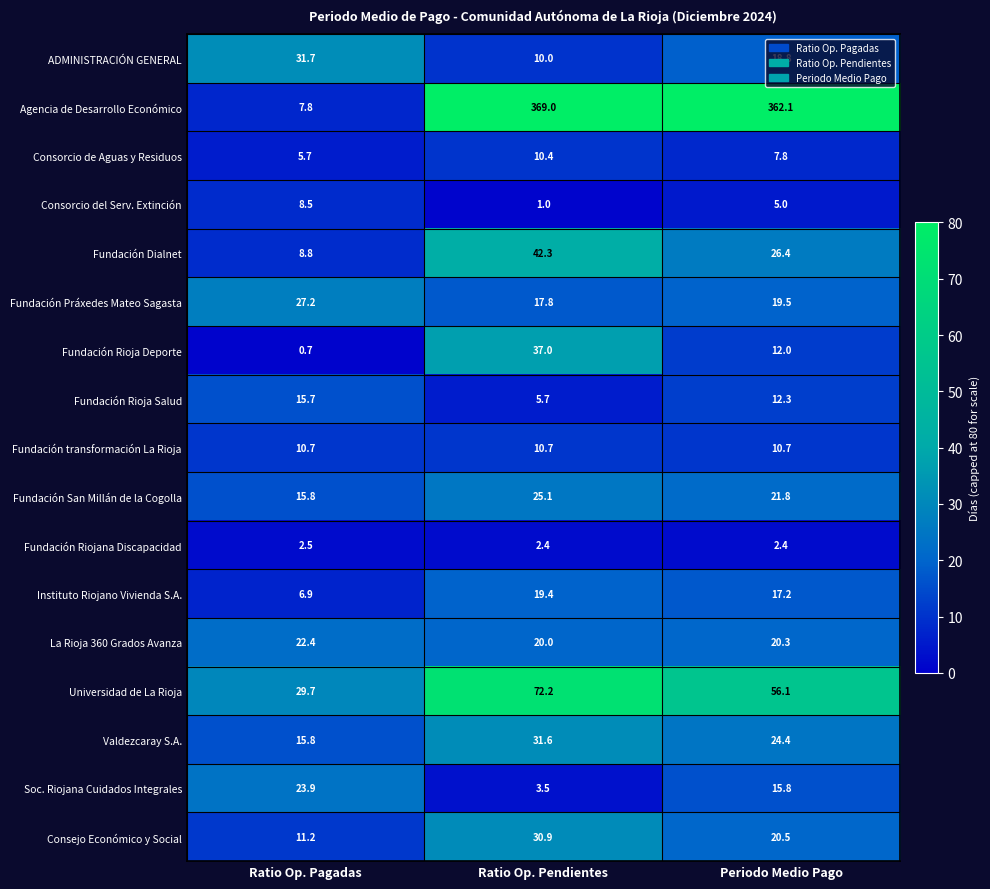

Rank the series by their maximum value, from highest to lowest.

Agencia de Desarrollo Económico, Universidad de La Rioja, Fundación Dialnet, Fundación Rioja Deporte, ADMINISTRACIÓN GENERAL, Valdezcaray S.A., Consejo Económico y Social, Fundación Práxedes Mateo Sagasta, Fundación San Millán de la Cogolla, Soc. Riojana Cuidados Integrales, La Rioja 360 Grados Avanza, Instituto Riojano Vivienda S.A., Fundación Rioja Salud, Fundación transformación La Rioja, Consorcio de Aguas y Residuos, Consorcio del Serv. Extinción, Fundación Riojana Discapacidad